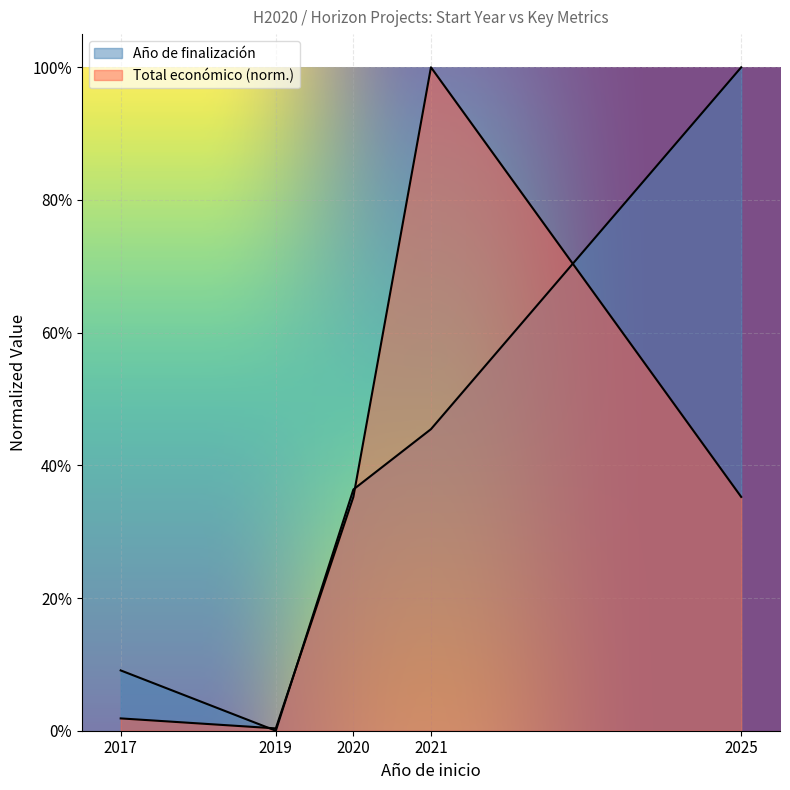

Is the value of Total económico at 2020 greater than the value of Año de finalización at 2021?

No